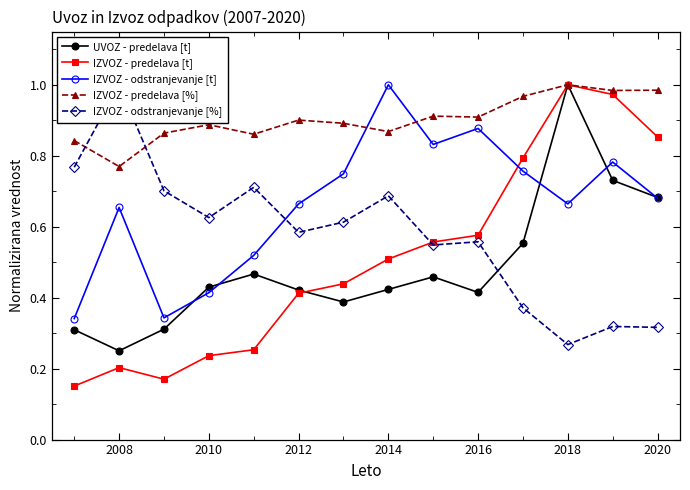

At which category does IZVOZ - predelava [t] reach its first local peak?

2008